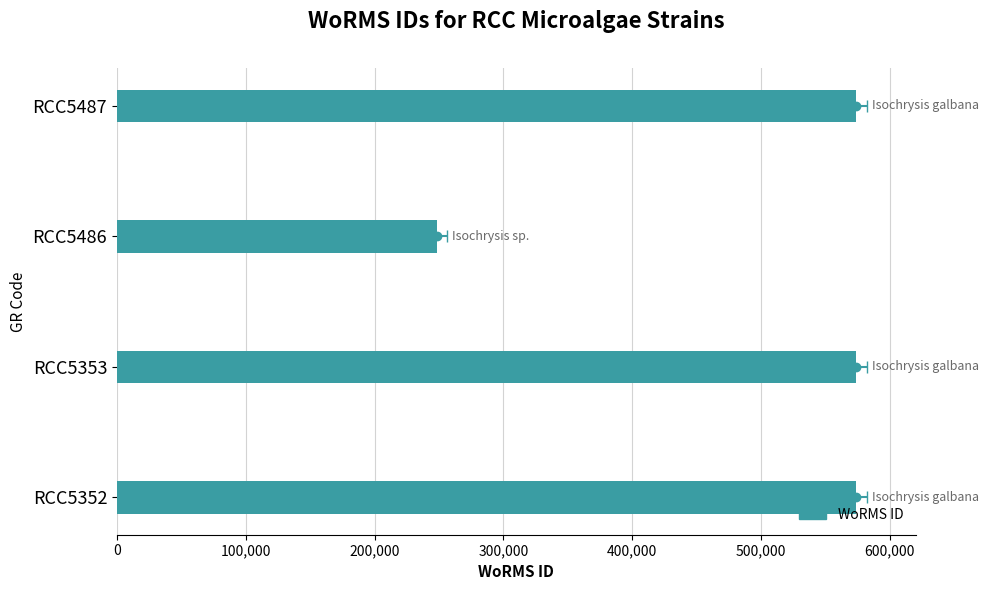

Count the number of categories in the chart.

4